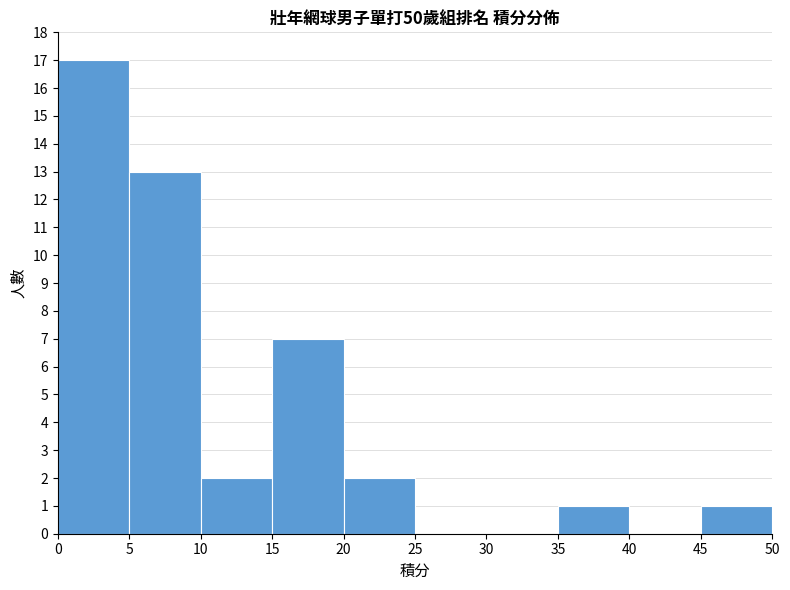

Reading left to right, transcribe this chart: for each bar, give the range it covers on the x-axis and its height. The values are not printed on the chart, so give them approximately, as read against the axis.

0 to 5: 17
5 to 10: 13
10 to 15: 2
15 to 20: 7
20 to 25: 2
25 to 30: 0
30 to 35: 0
35 to 40: 1
40 to 45: 0
45 to 50: 1